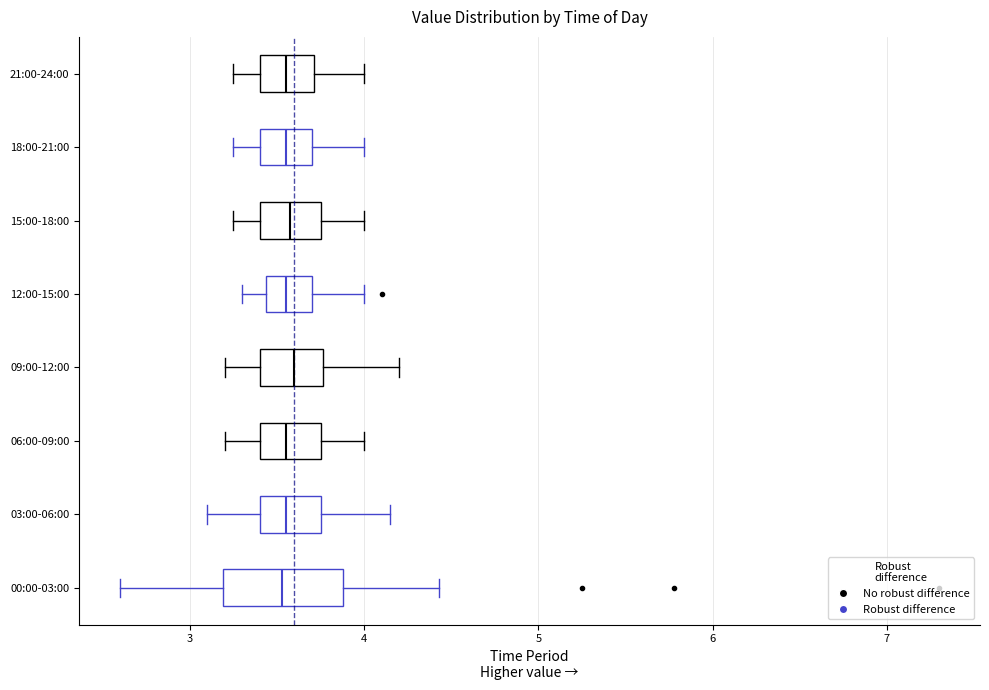

Where is the left edge of the box for 03:00-06:00 on the x-axis? The values are not printed on the chart, so give them approximately, as read against the axis.

3.4